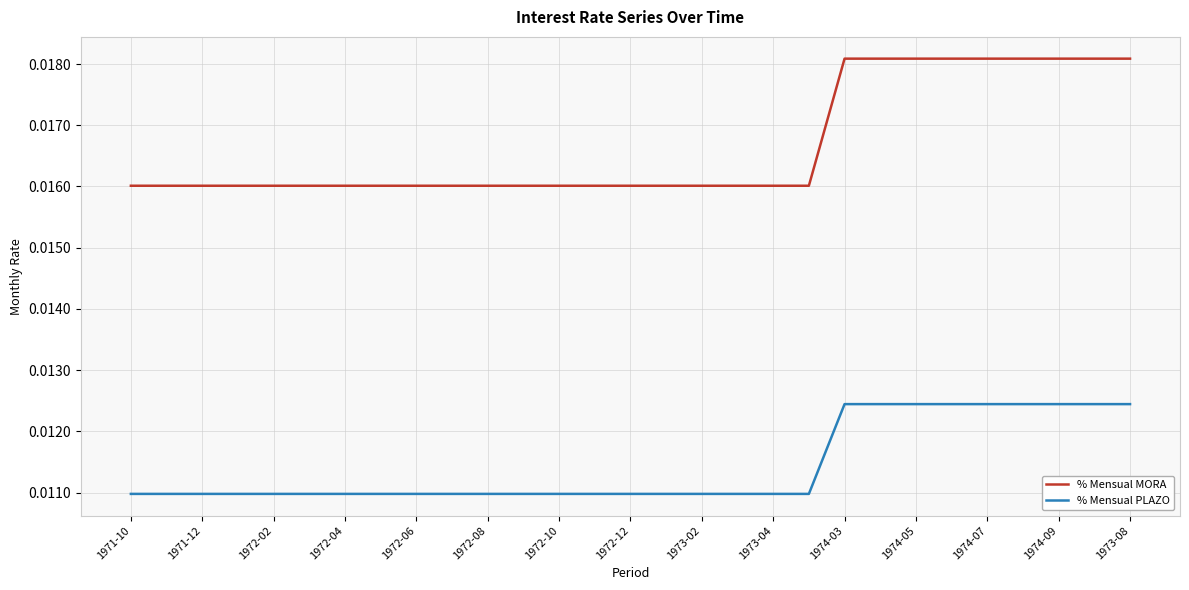

List the series in order of their peak value, highest first.

% Mensual MORA, % Mensual PLAZO